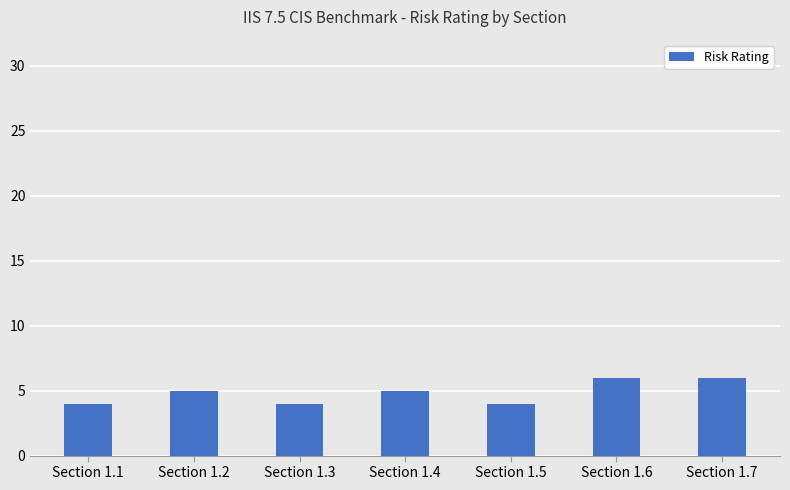

What is the difference between the second highest and second lowest values?

2